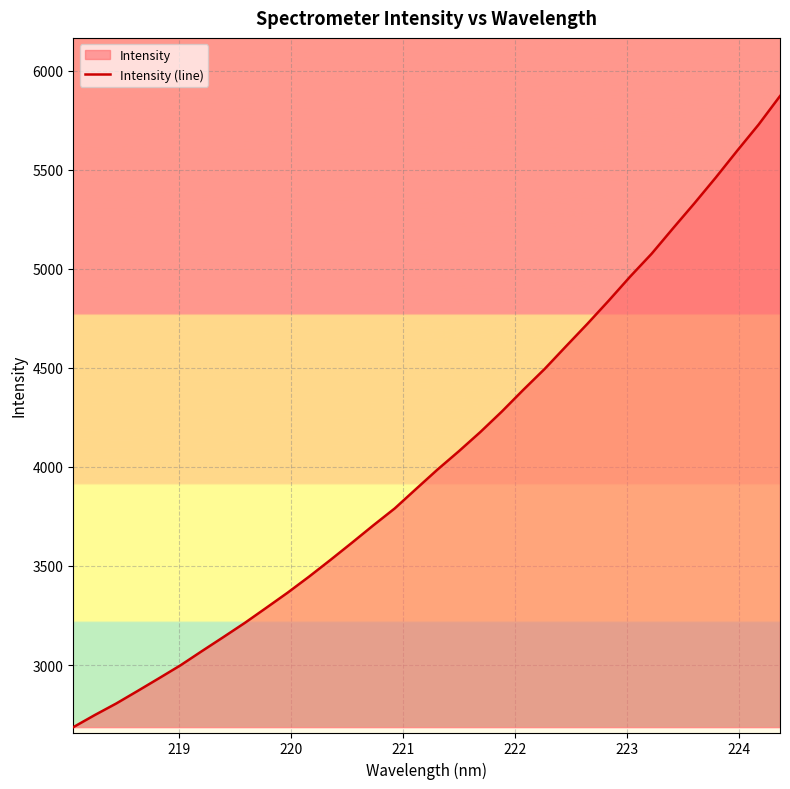

What is the difference between the maximum and minimum values?

3185.5